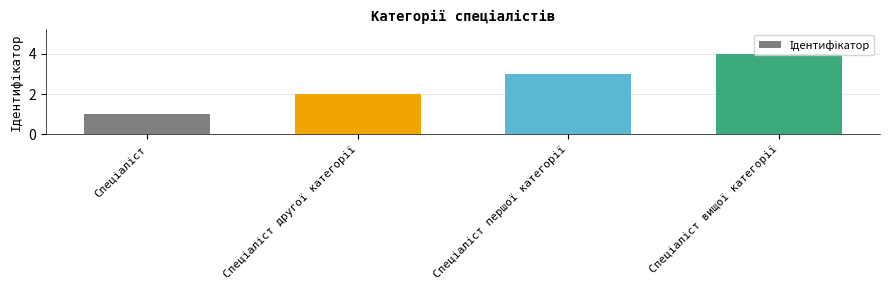

What is the maximum value shown in the chart?

4